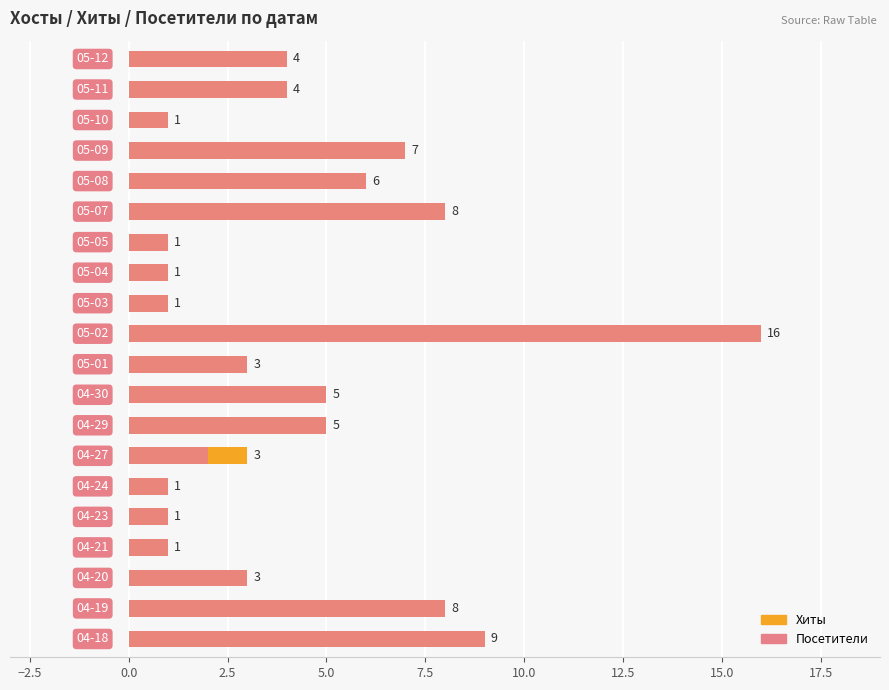

How many values in the Хиты series exceed 4?

8